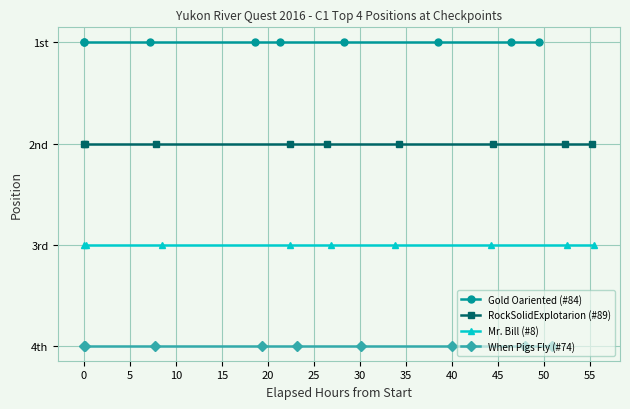

Rank the series at 15 from highest to lowest value.

When Pigs Fly (#74), Mr. Bill (#8), RockSolidExplotarion (#89), Gold Oariented (#84)